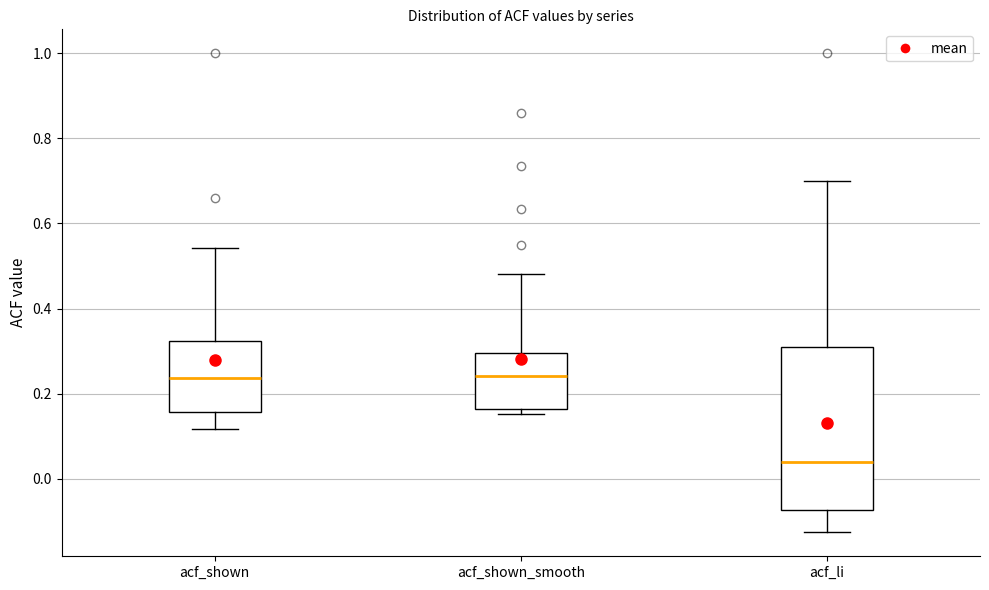

Where is the lower edge of the box for acf_li on the y-axis? The values are not printed on the chart, so give them approximately, as read against the axis.

-0.08